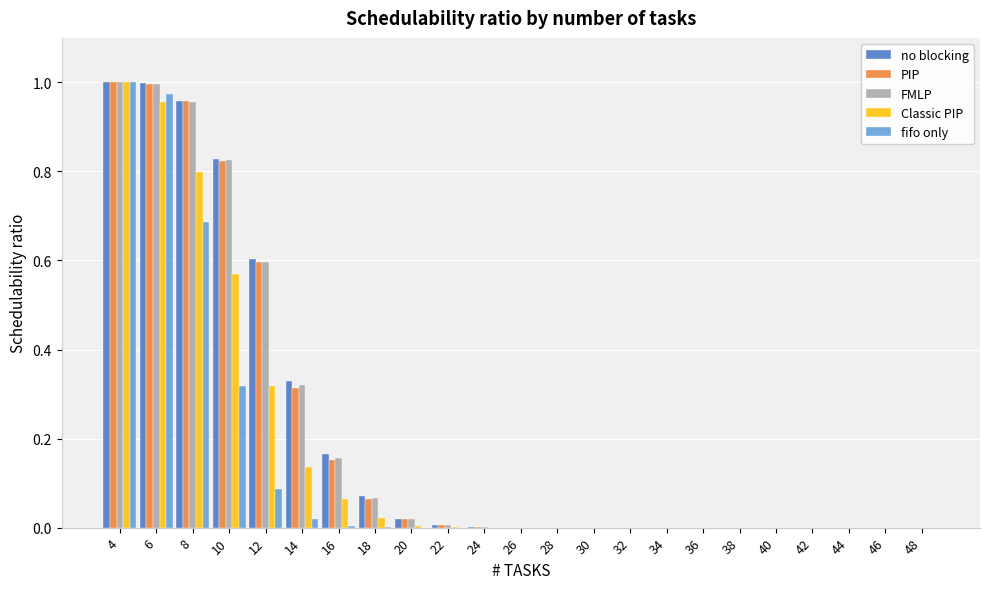

What is the total value across all series at 4?

5.0